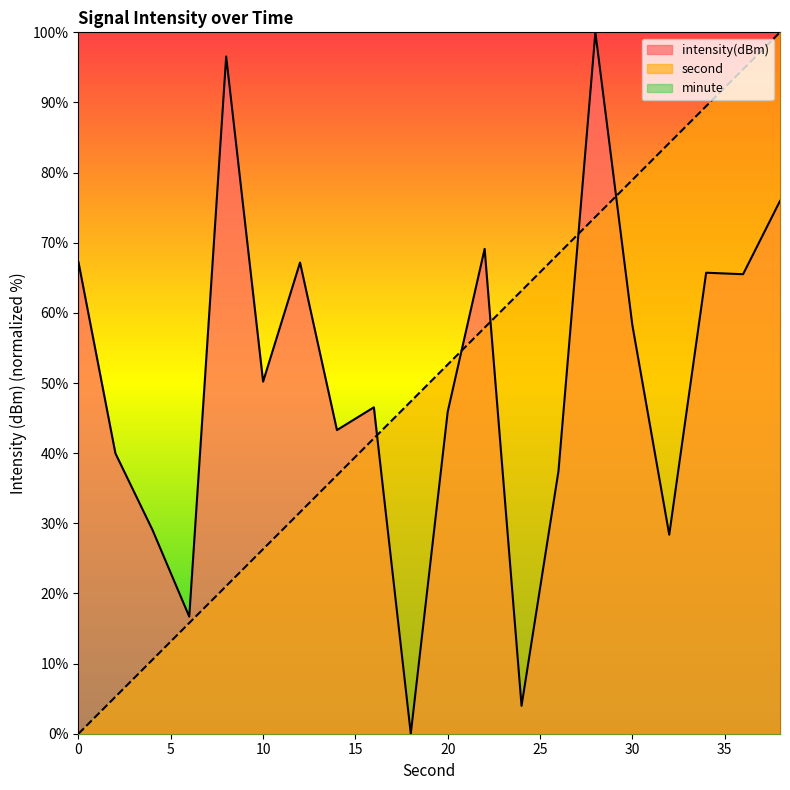

The value of second at 8 is 21.1. True or false?

True